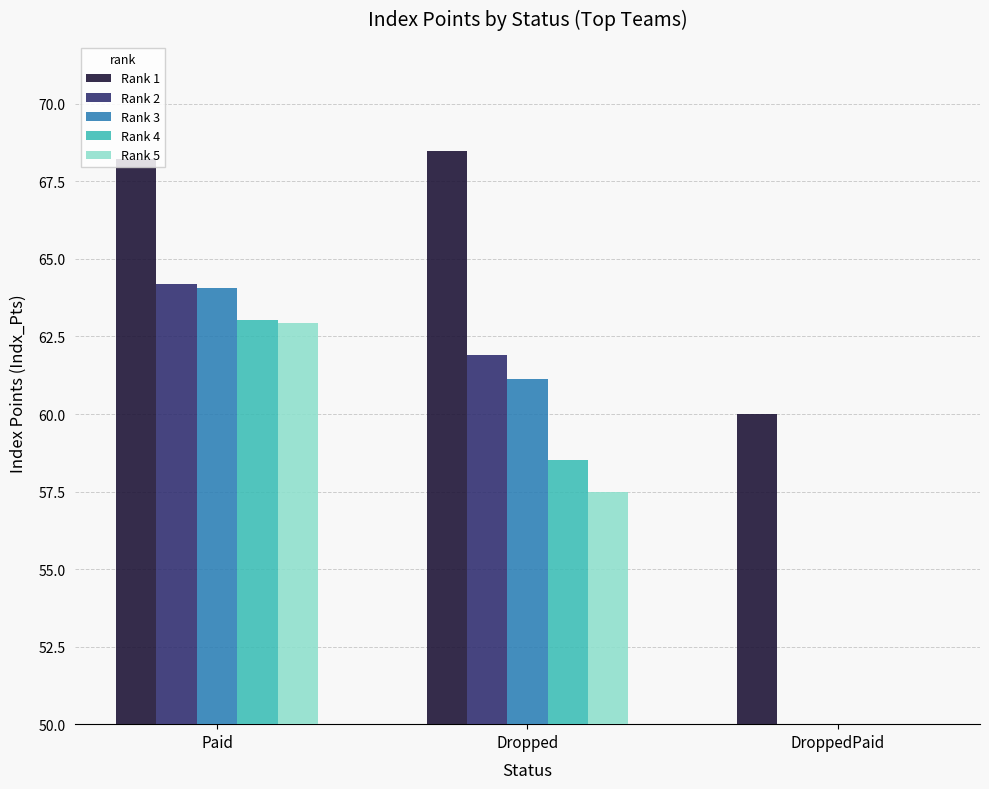

Does the chart contain stacked bars?

No